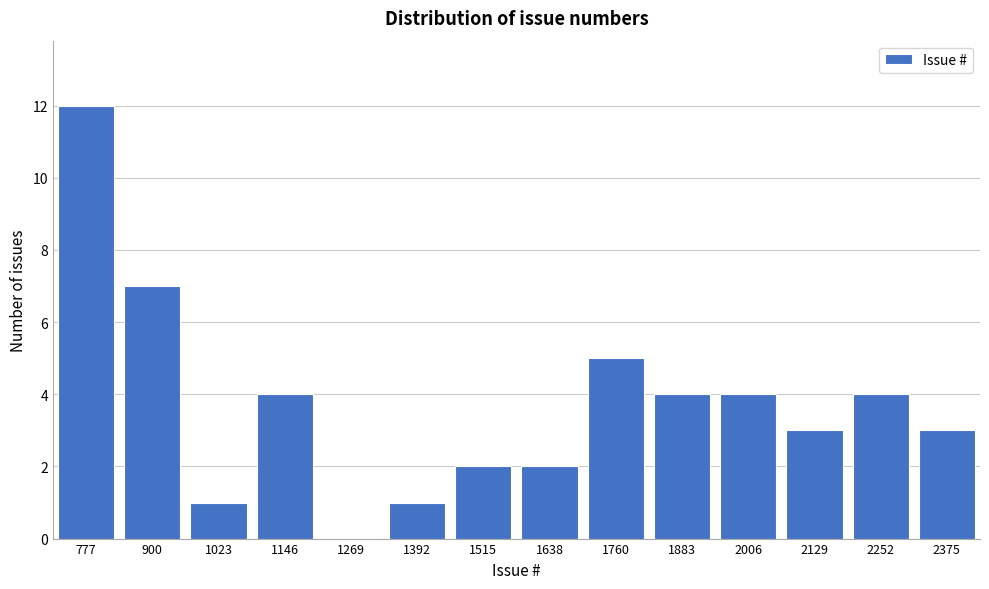

Reading left to right, extract all data points from this chart.

777=12	900=7	1023=1	1146=4	1269=0	1392=1	1515=2	1638=2	1760=5	1883=4	2006=4	2129=3	2252=4	2375=3